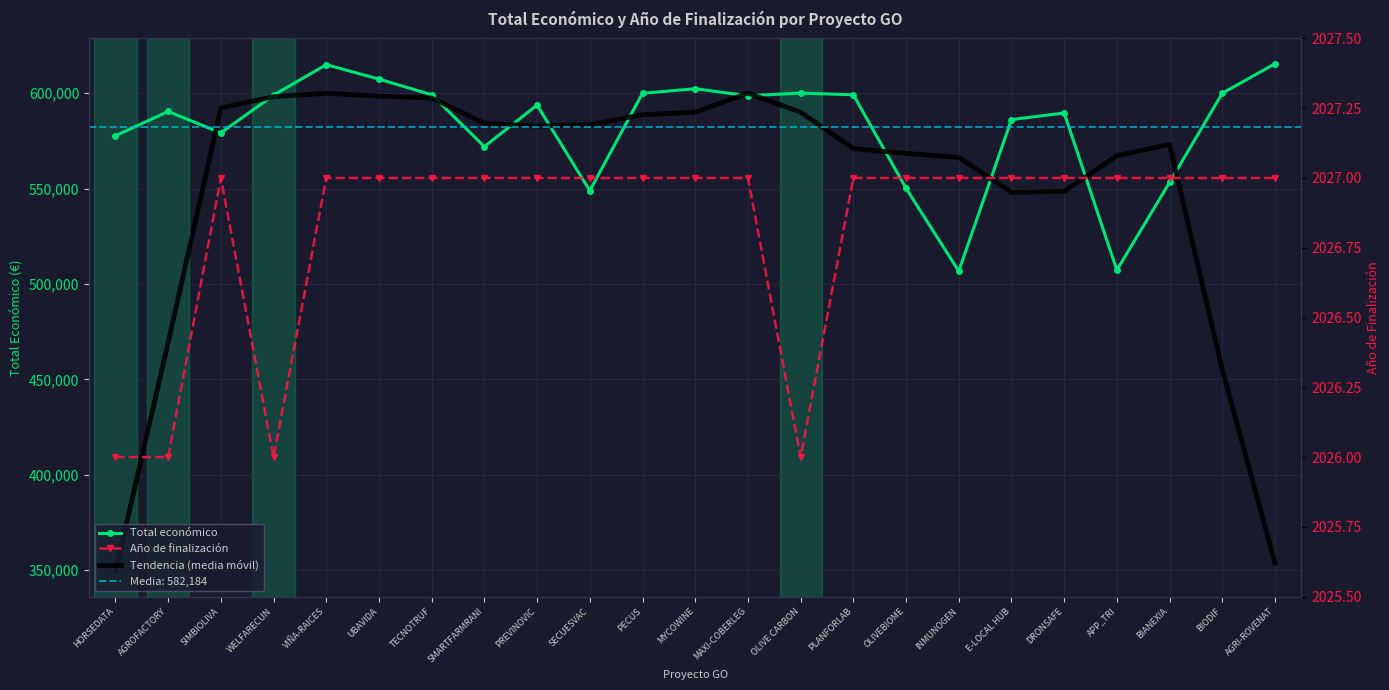

Where does the Total económico series first go above 593715?

WELFARECUN